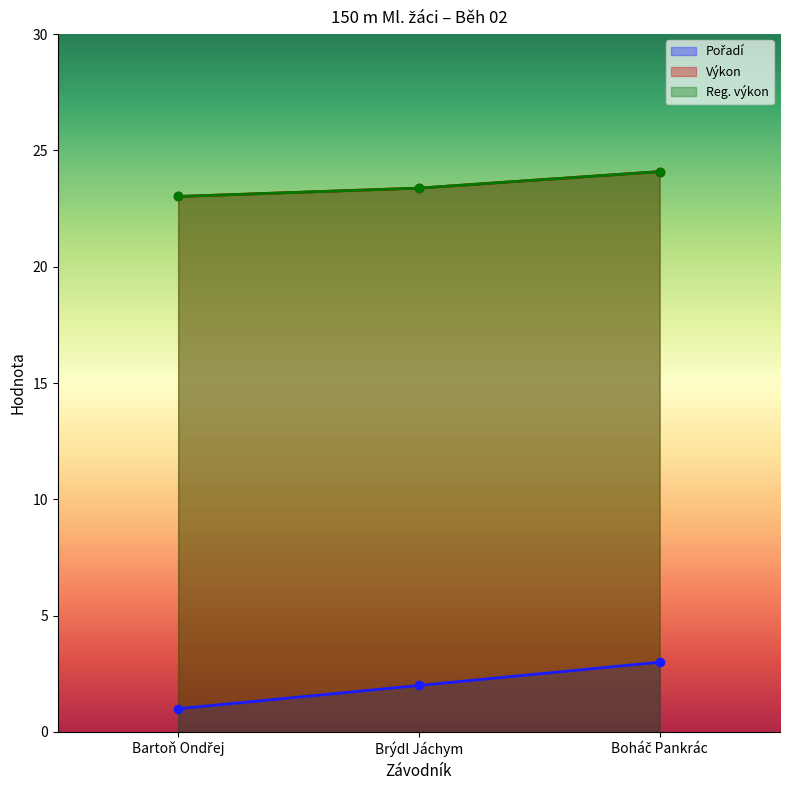

Reading right to left, extract all data points from this chart.

Pořadí: Boháč Pankrác=3.0	Brýdl Jáchym=2.0	Bartoň Ondřej=1.0
Výkon: Boháč Pankrác=24.1	Brýdl Jáchym=23.4	Bartoň Ondřej=23.0
Reg. výkon: Boháč Pankrác=24.1	Brýdl Jáchym=23.4	Bartoň Ondřej=23.0